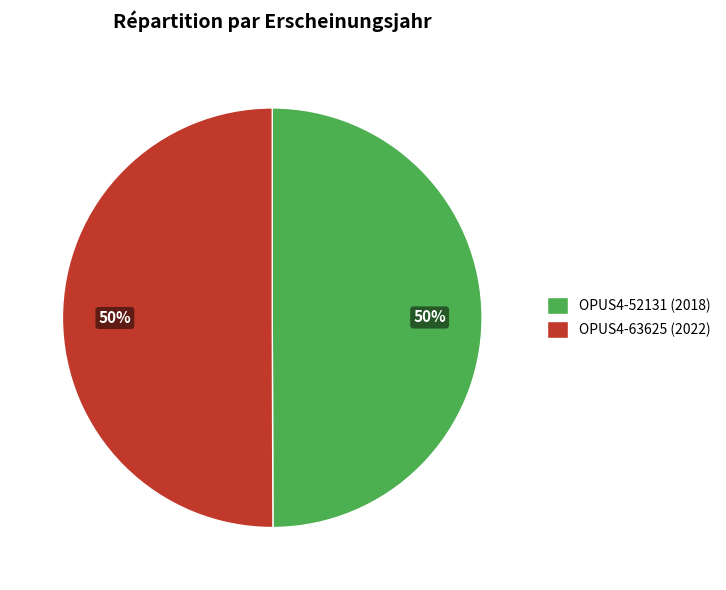

What is the ratio of the value at OPUS4-63625 (2022) to the value at OPUS4-52131 (2018)?

1.0